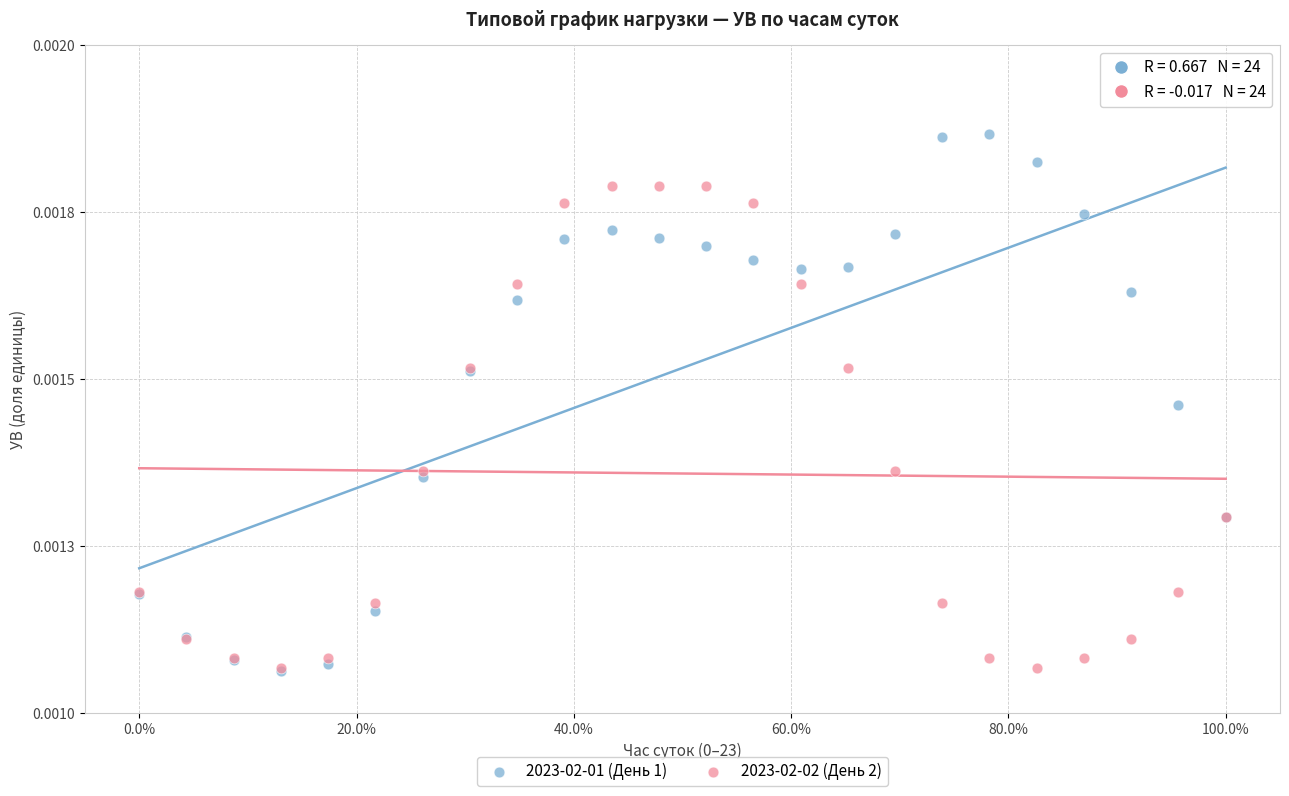

Which series has the widest spread of Y values?

2023-02-01 (День 1)